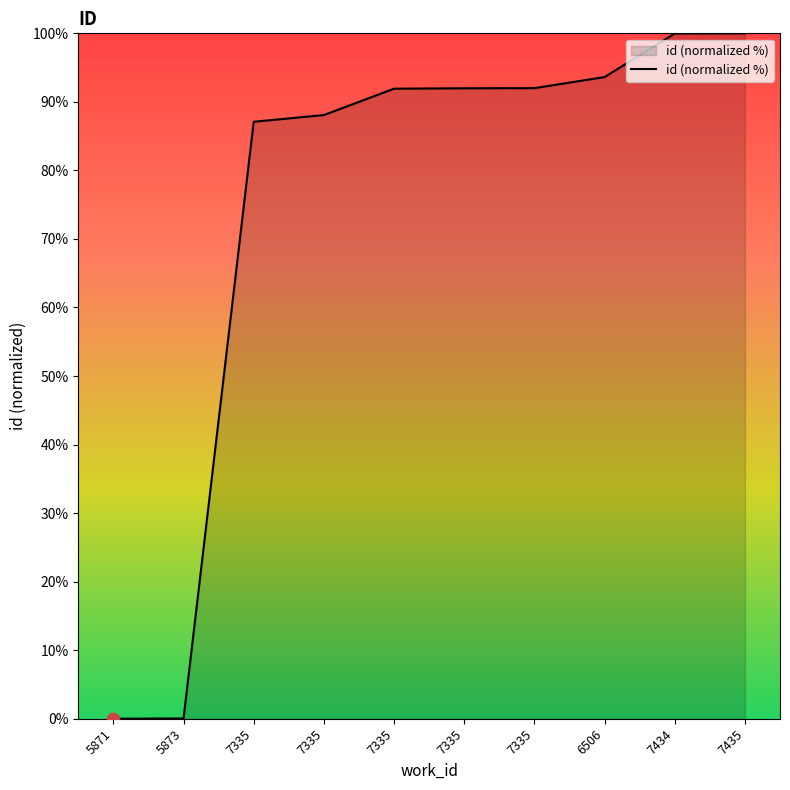

What is the change in value from 5871 to 7335?

+91.9